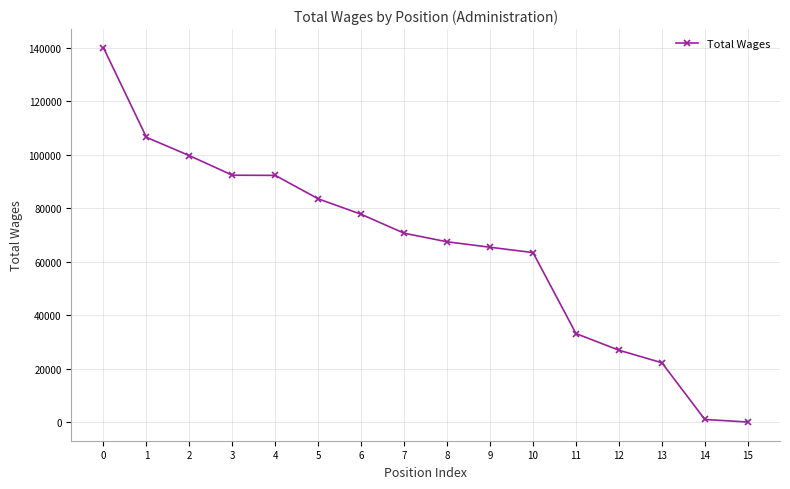

True or false: the data shows 22227 at 13.

True